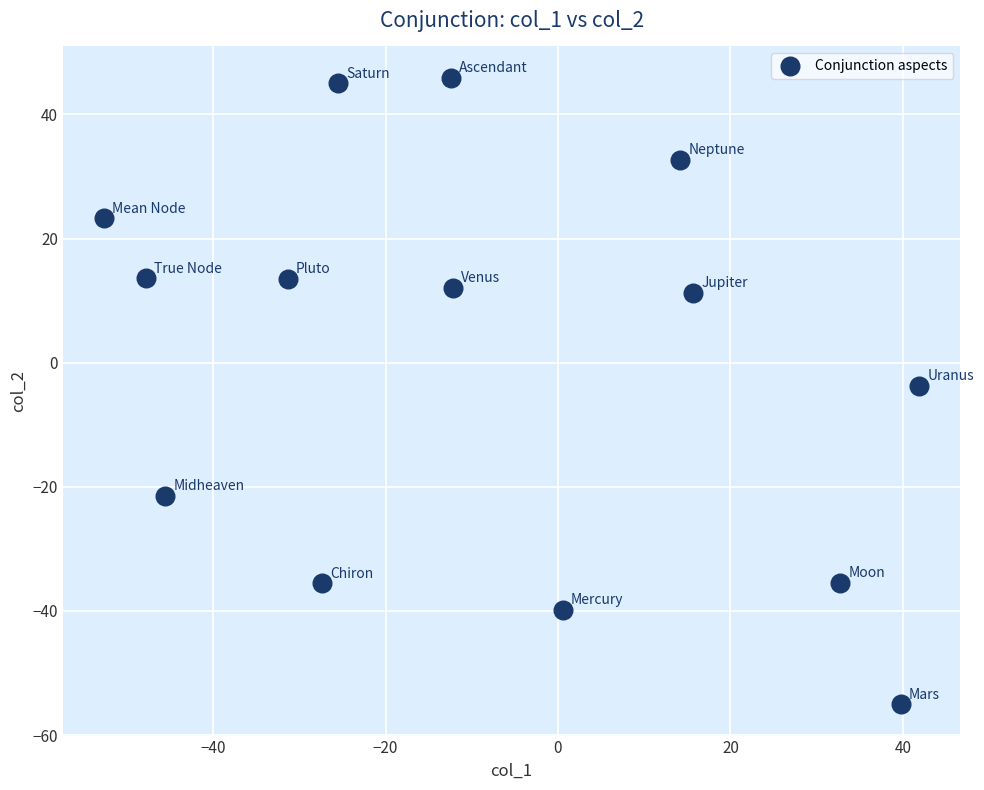

What is the range of X values (max minus min)?

94.6